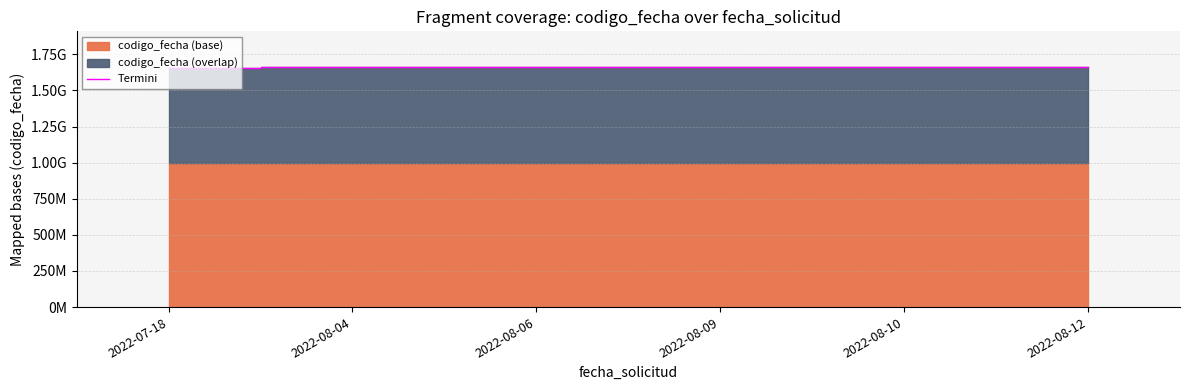

The chart shows a value of 1029749526 at 2022-08-04. True or false?

False